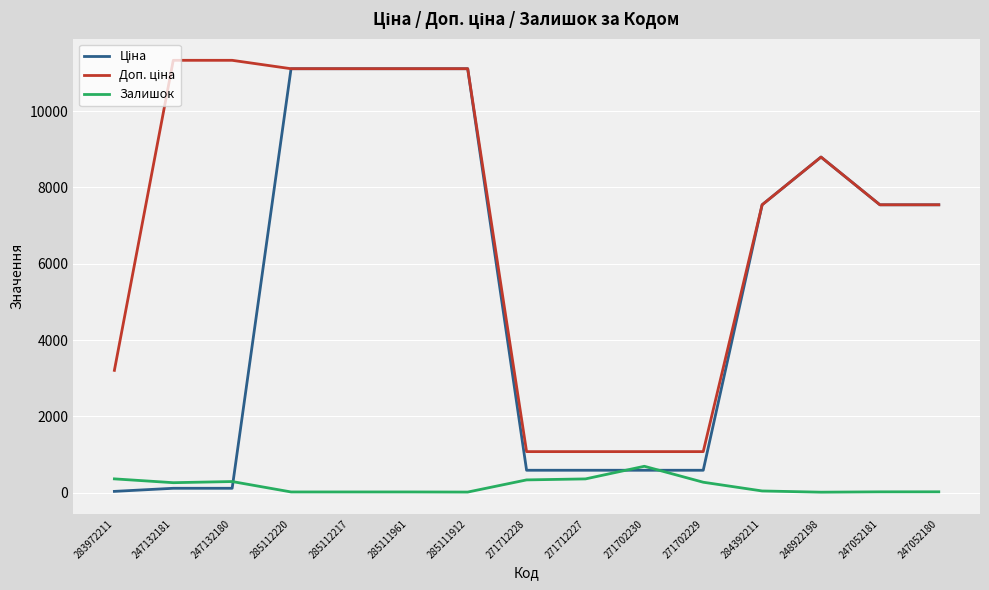

What is the difference between the highest and lowest values at 271702230?

488.5